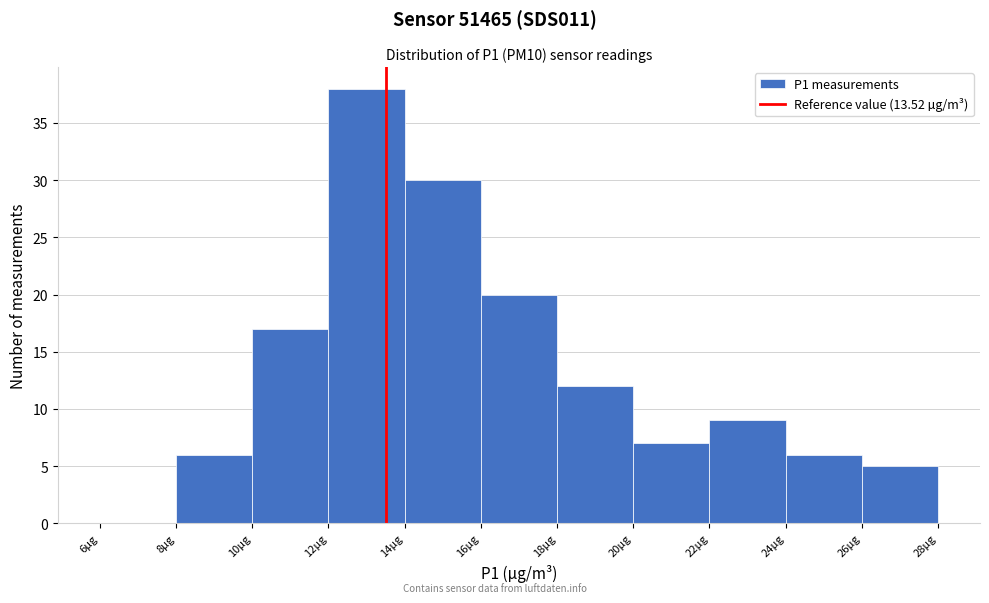

What is the height of the bar covering 26 to 28 on the x-axis? The values are not printed on the chart, so give them approximately, as read against the axis.

5